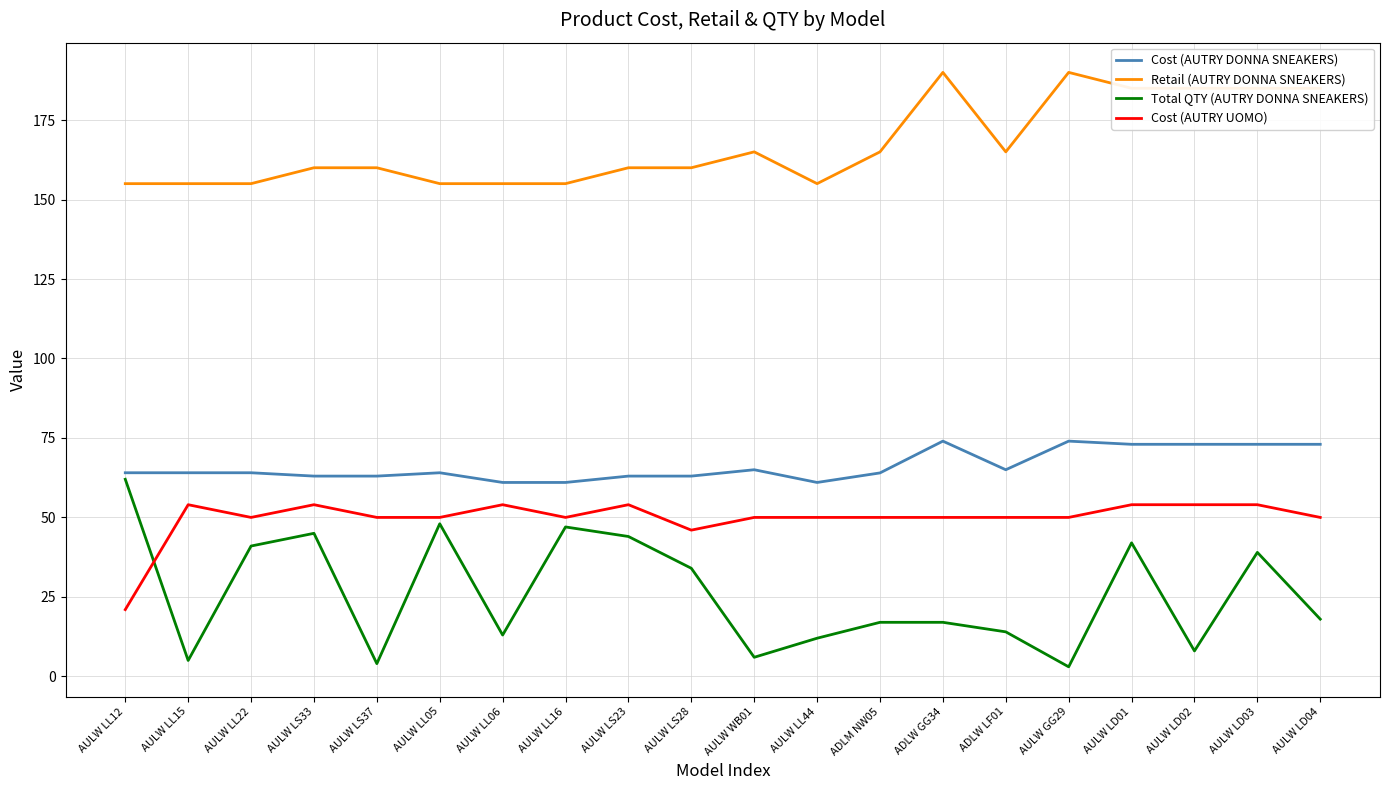

What are all the series names shown in the legend?

Cost (AUTRY DONNA SNEAKERS), Retail (AUTRY DONNA SNEAKERS), Total QTY (AUTRY DONNA SNEAKERS), Cost (AUTRY UOMO)